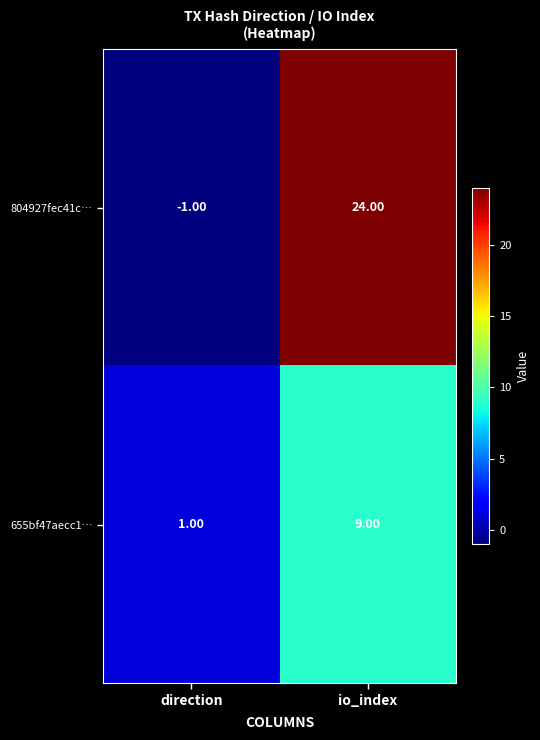

Which series has the widest spread of values?

804927fec41c…